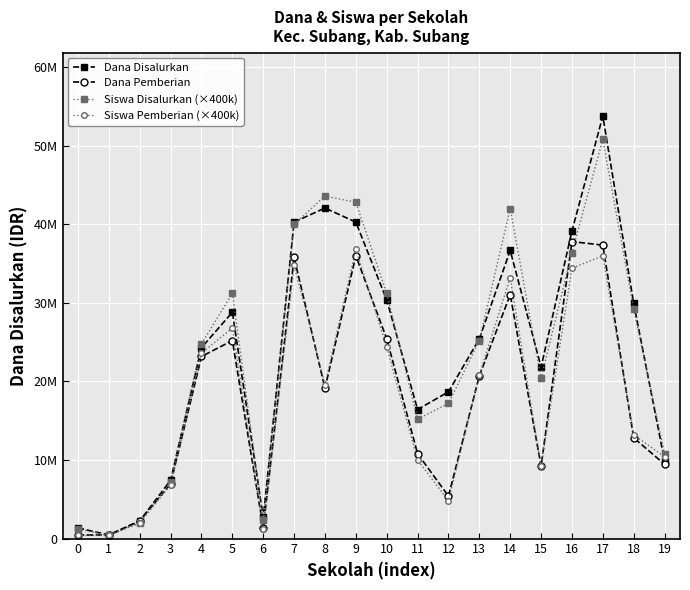

What are all the series names shown in the legend?

Dana Disalurkan, Dana Pemberian, Siswa Disalurkan (×400k), Siswa Pemberian (×400k)